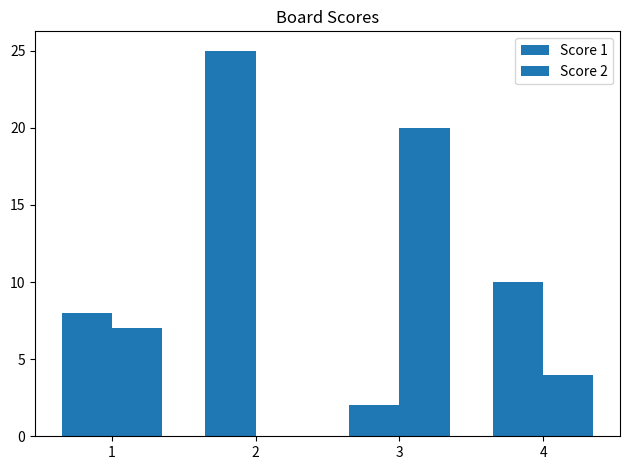

Between 1 and 2, which series saw the biggest shift?

Score 1